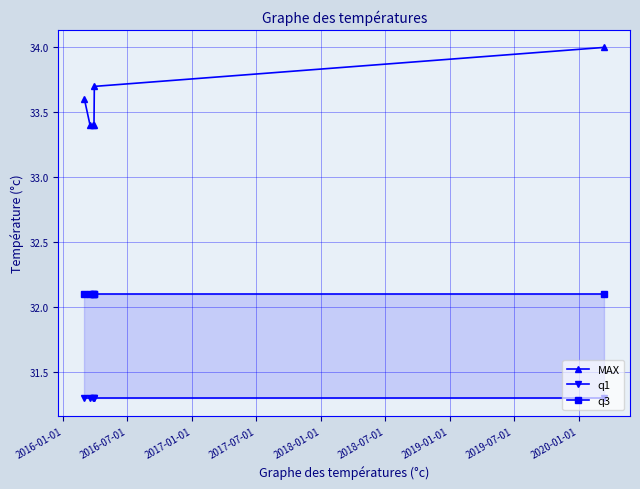

True or false: q3 and MAX cross at least once.

False